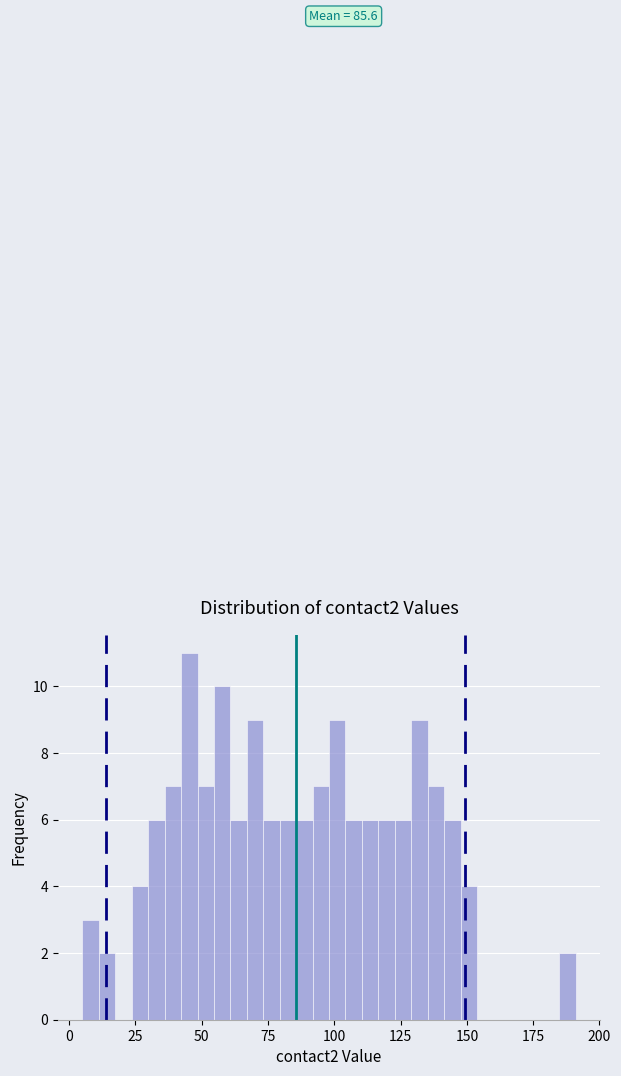

Read against the x-axis, roughly where is the centre of the tallest bar?

45